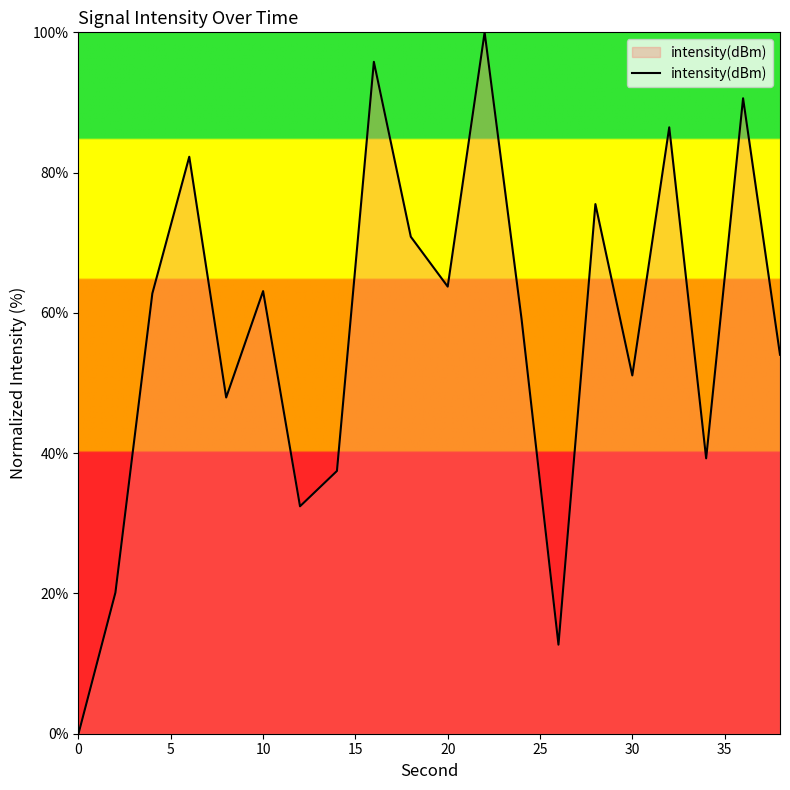

What is the sum of all values?

1145.2